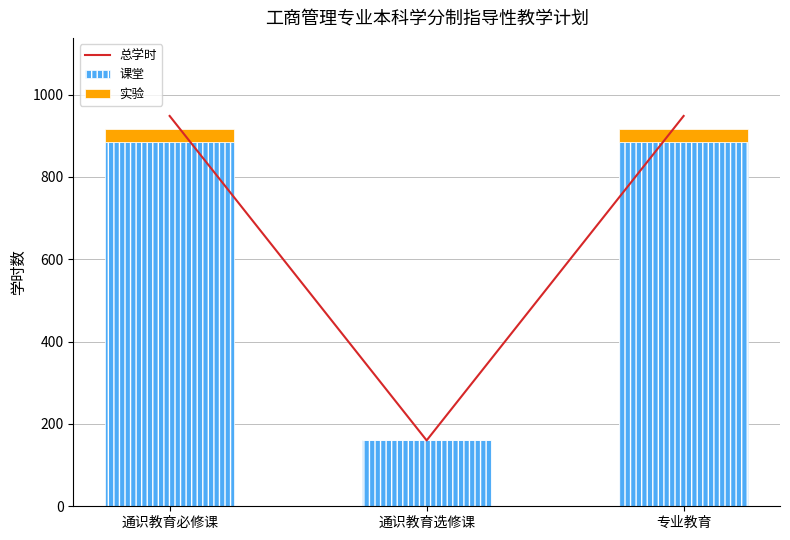

The 实验 series shows 50 at 通识教育必修课. True or false?

False